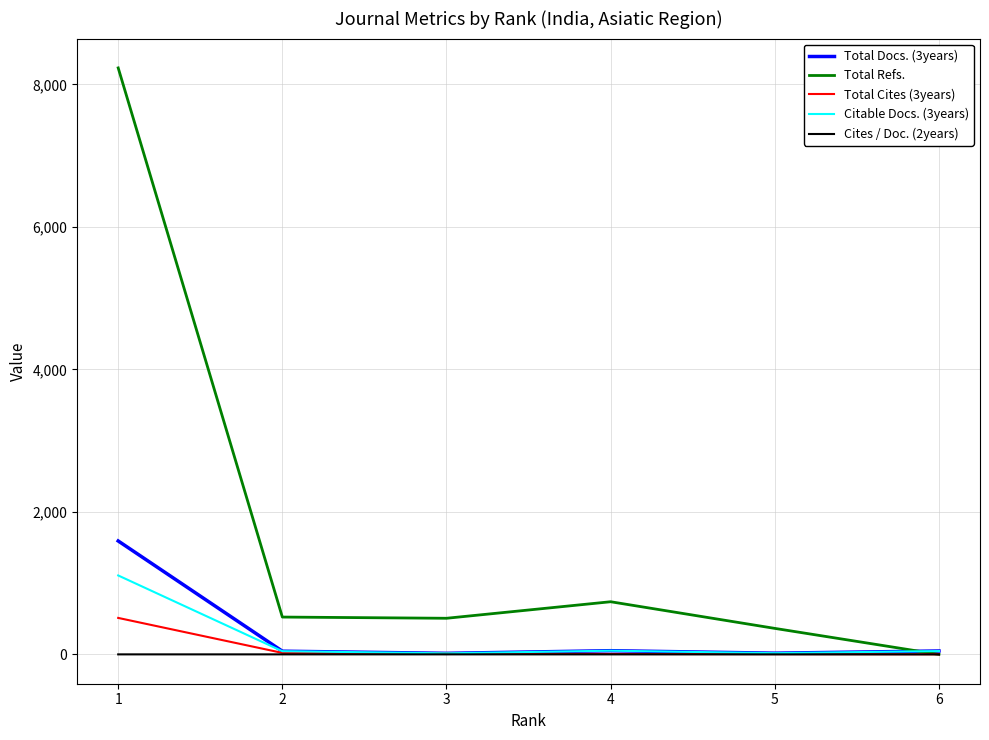

What is the lowest value of the Citable Docs. (3years) series?

15.0